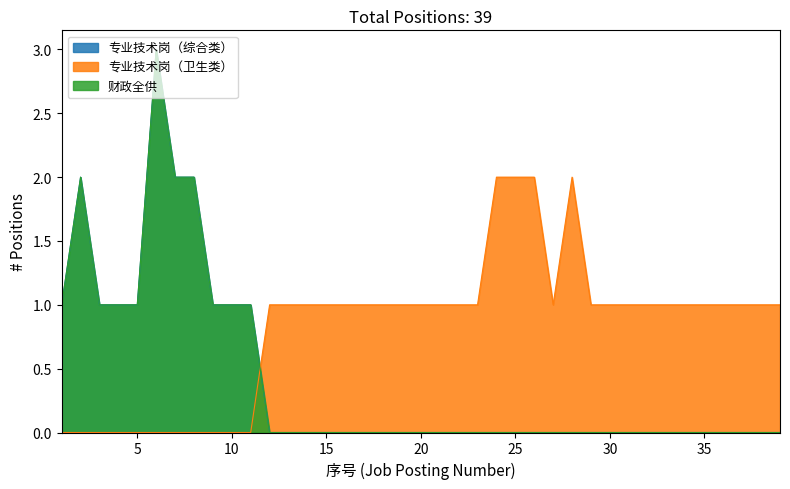

Reading left to right, transcribe all the data shown in this chart.

专业技术岗（综合类）: 1	2	1	1	1	3	2	2	1	1	1	0	0	0	0	0	0	0	0	0	0	0	0	0	0	0	0	0	0	0	0	0	0	0	0	0	0	0	0
专业技术岗（卫生类）: 0	0	0	0	0	0	0	0	0	0	0	1	1	1	1	1	1	1	1	1	1	1	1	2	2	2	1	2	1	1	1	1	1	1	1	1	1	1	1
财政全供: 1	2	1	1	1	3	2	2	1	1	1	0	0	0	0	0	0	0	0	0	0	0	0	0	0	0	0	0	0	0	0	0	0	0	0	0	0	0	0